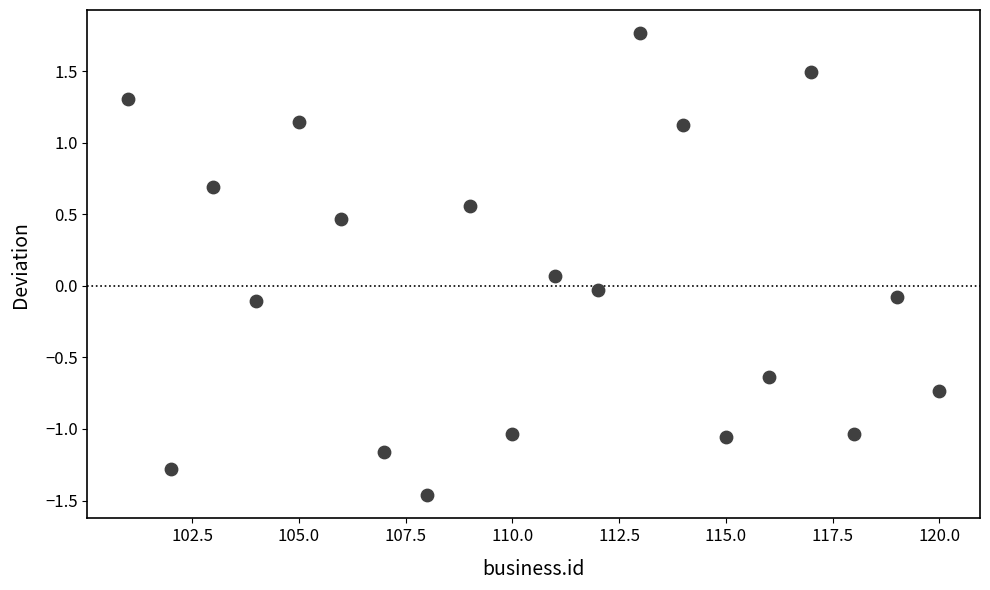

What is the range of Y values (max minus min)?

3.2